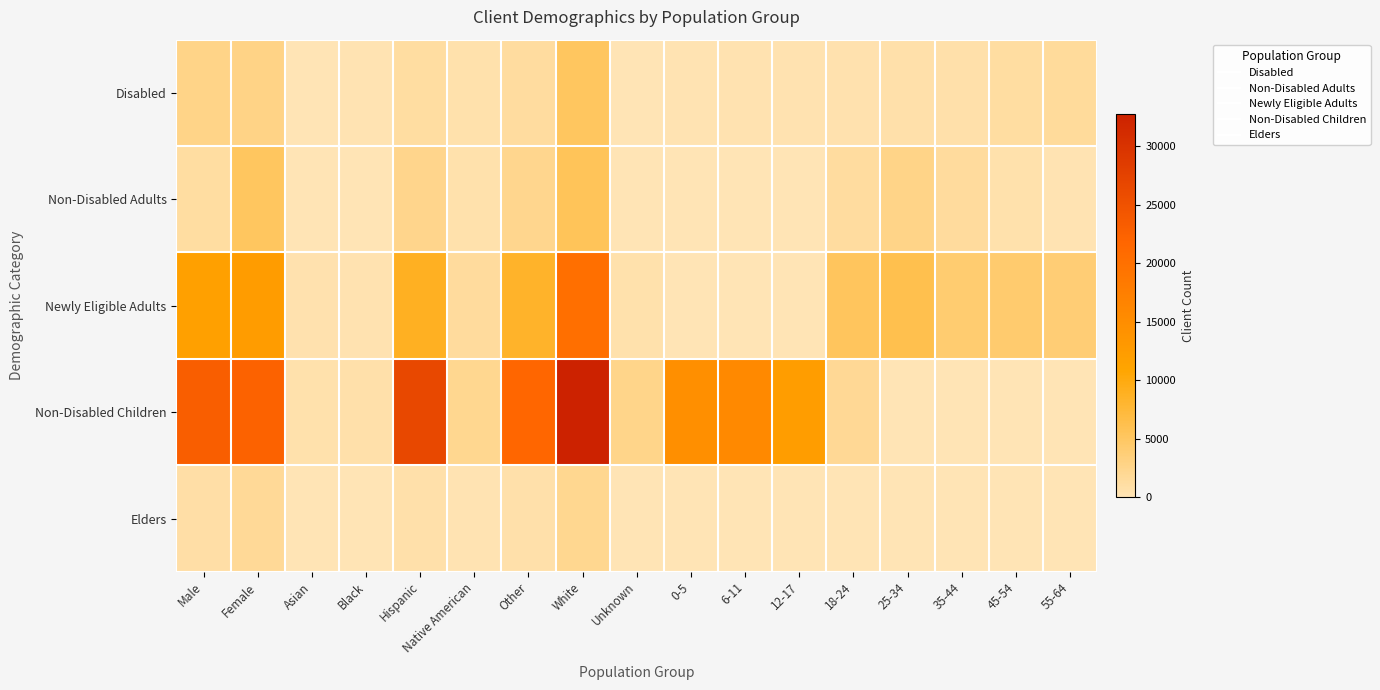

At which category is the sum across all series the highest?

White